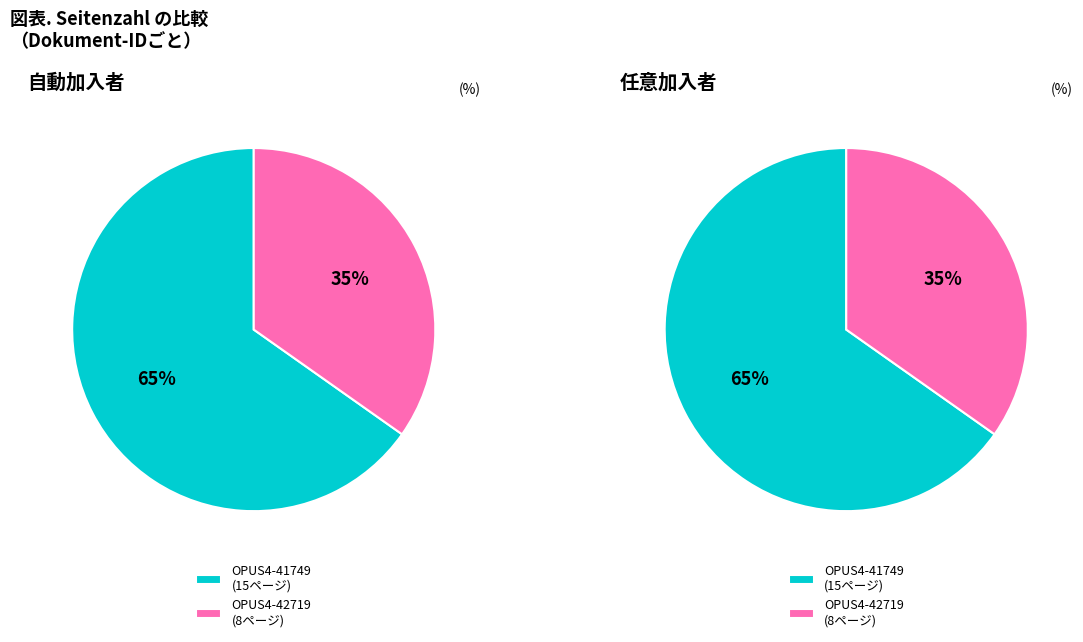

How many segments does this pie chart have?

2